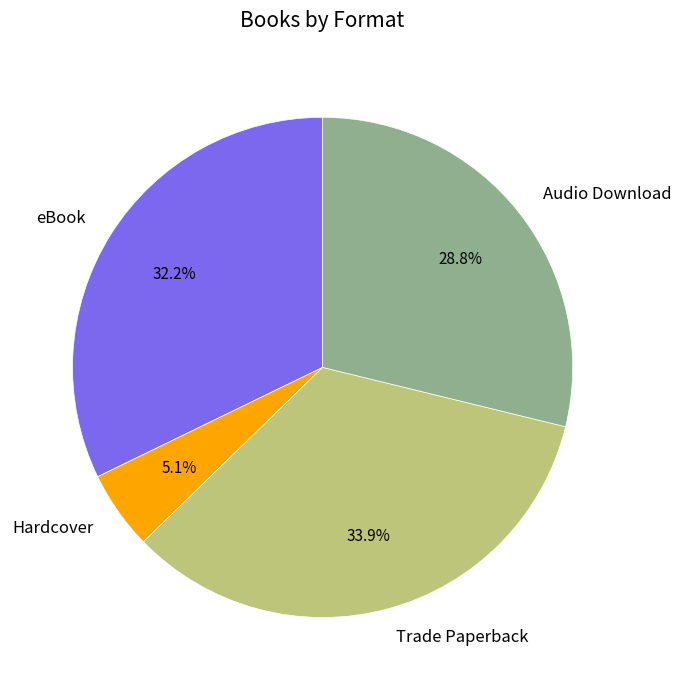

Does any single category account for the majority?

No